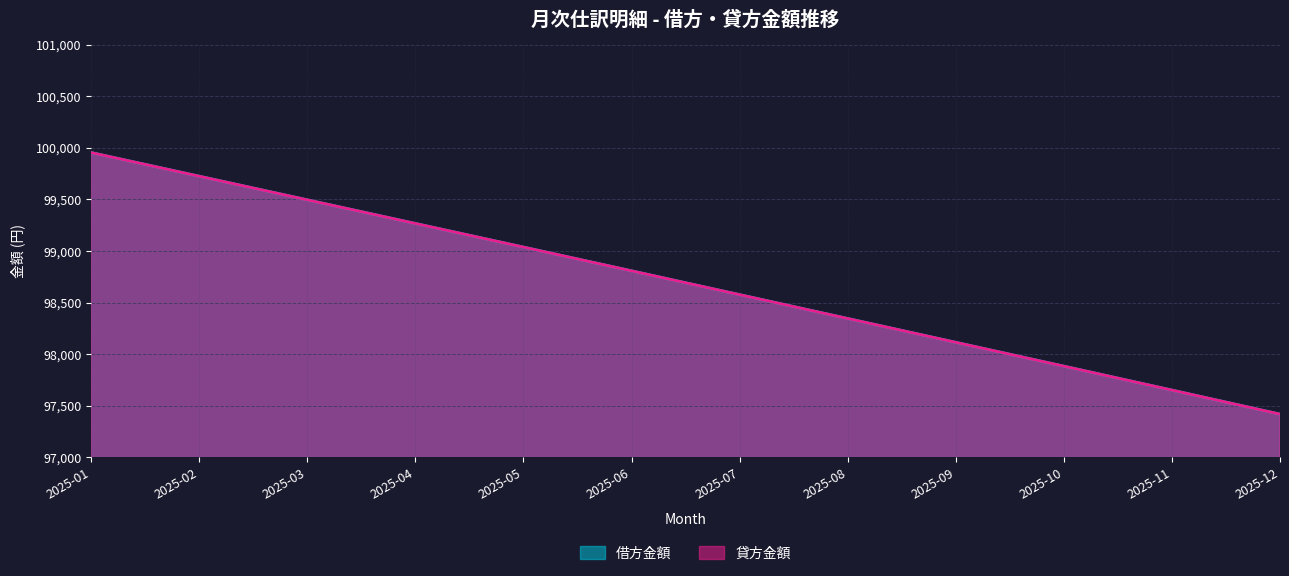

What are all the series names shown in the legend?

借方金額, 貸方金額